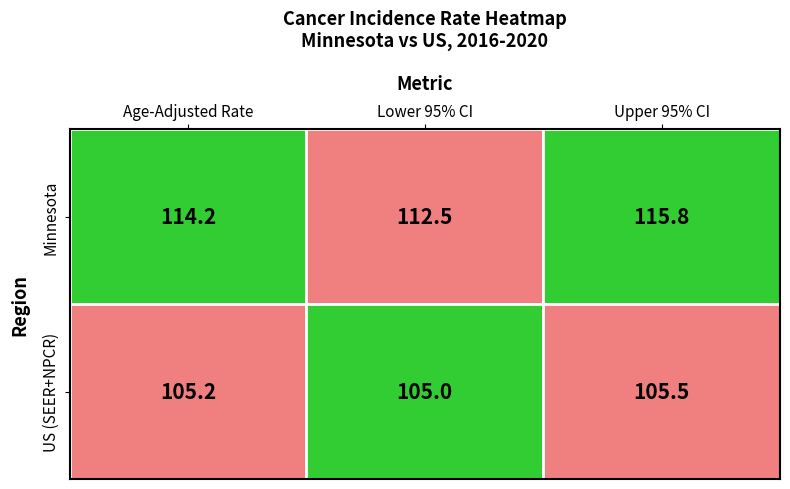

Which series has the largest total across all categories?

Minnesota